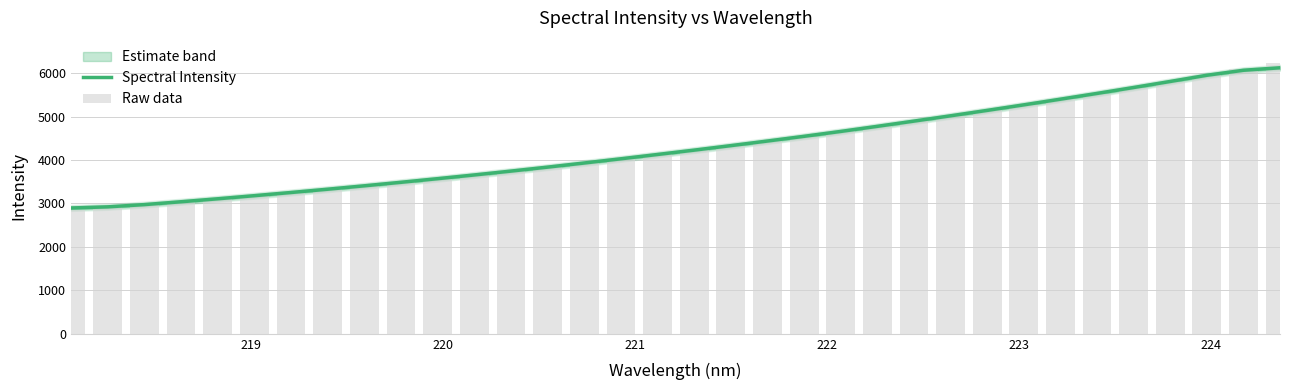

Which series has the largest total across all categories?

Spectral Intensity